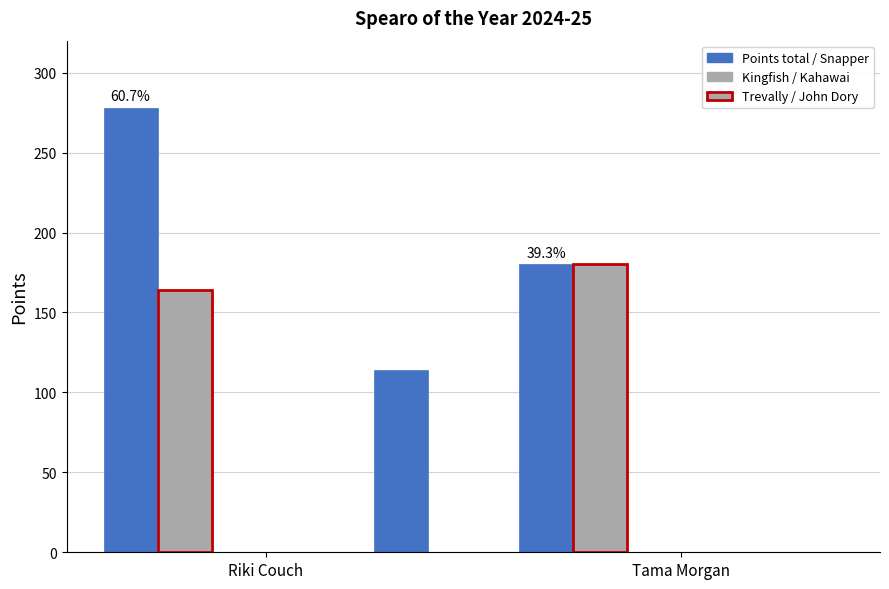

What is the label of the 1st bar from the right?

Tama Morgan